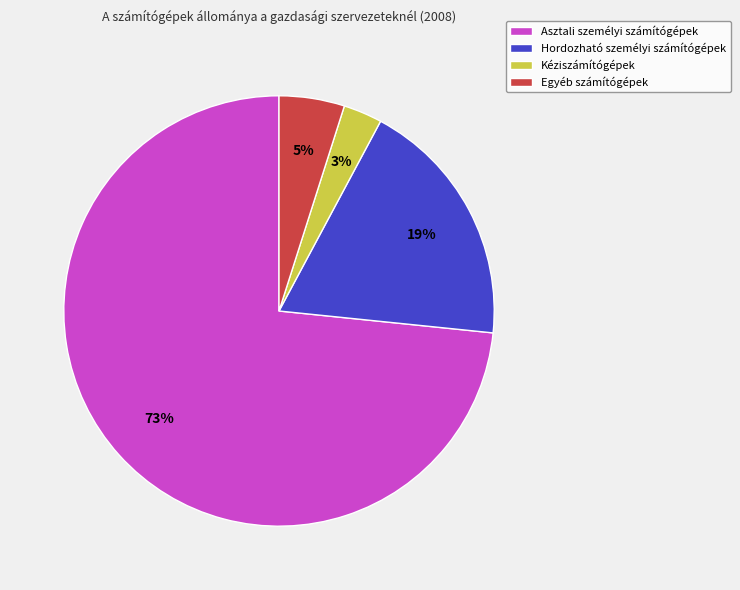

Is it true that Asztali személyi számítógépek is 73% of the pie?

True